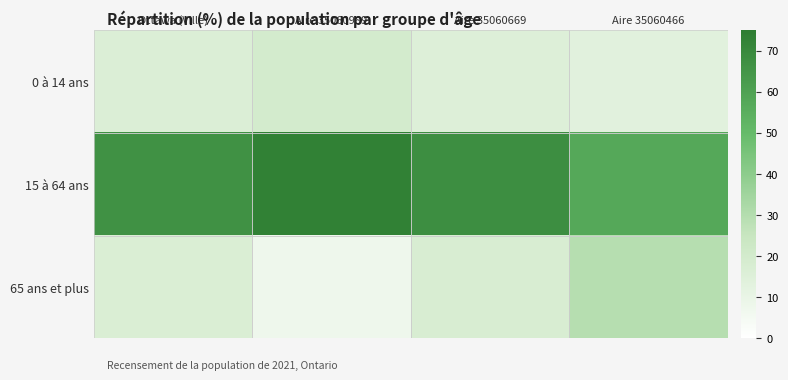

What is the maximum value shown in the chart?

73.0